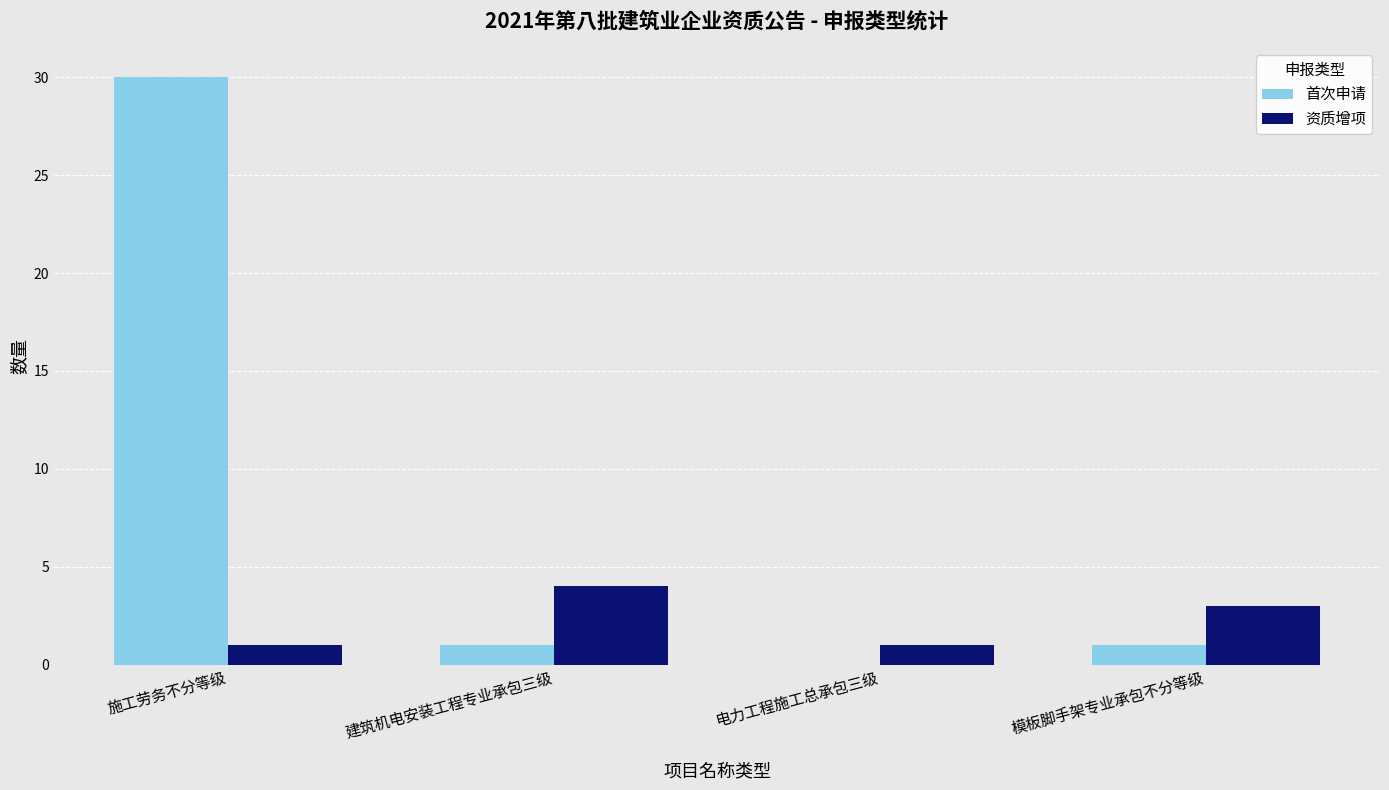

What are all the series names shown in the legend?

首次申请, 资质增项